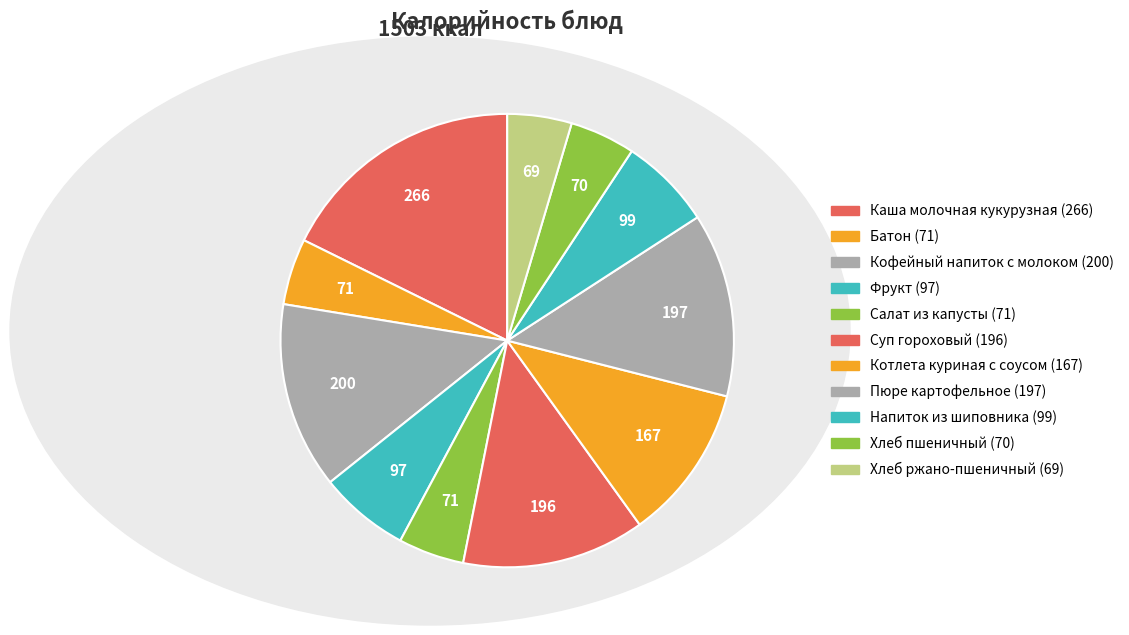

How many segments does this pie chart have?

11